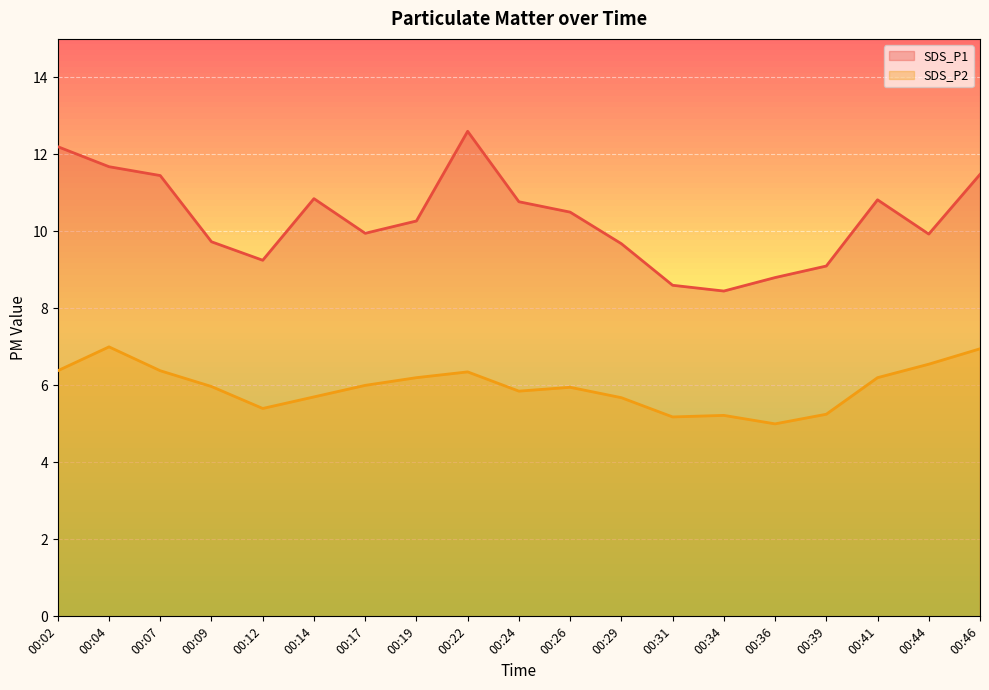

What is the value of the SDS_P1 point at the 8th from the left?

10.3